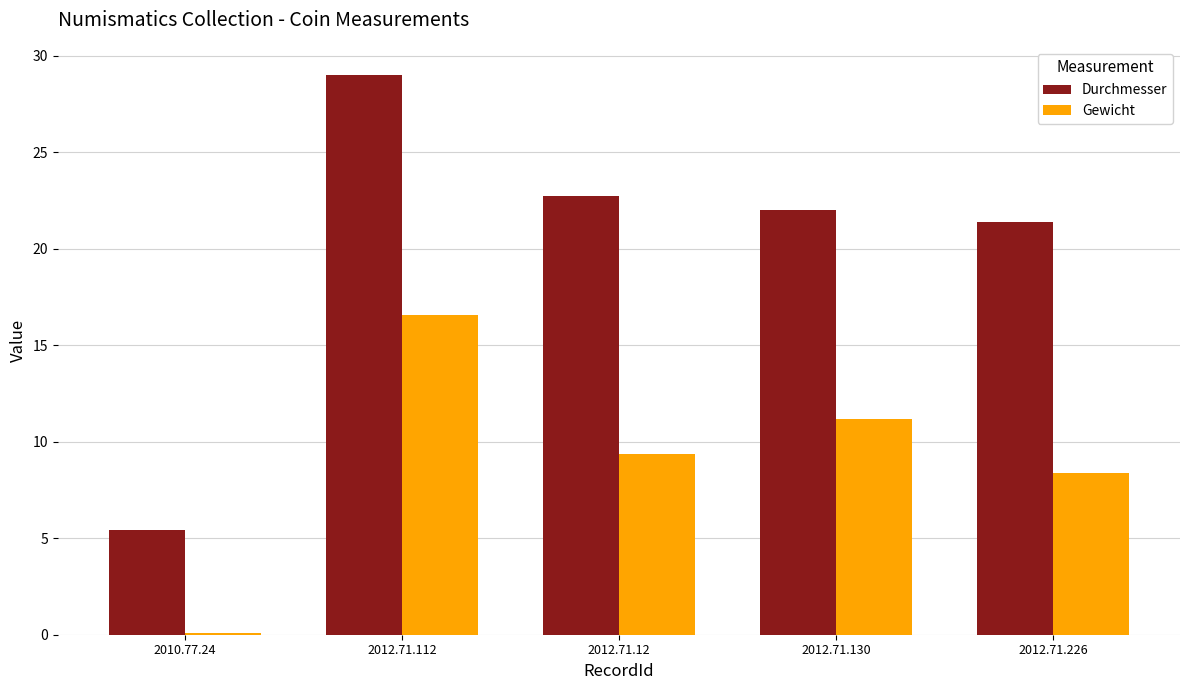

What is the average value of the Durchmesser series?

20.1